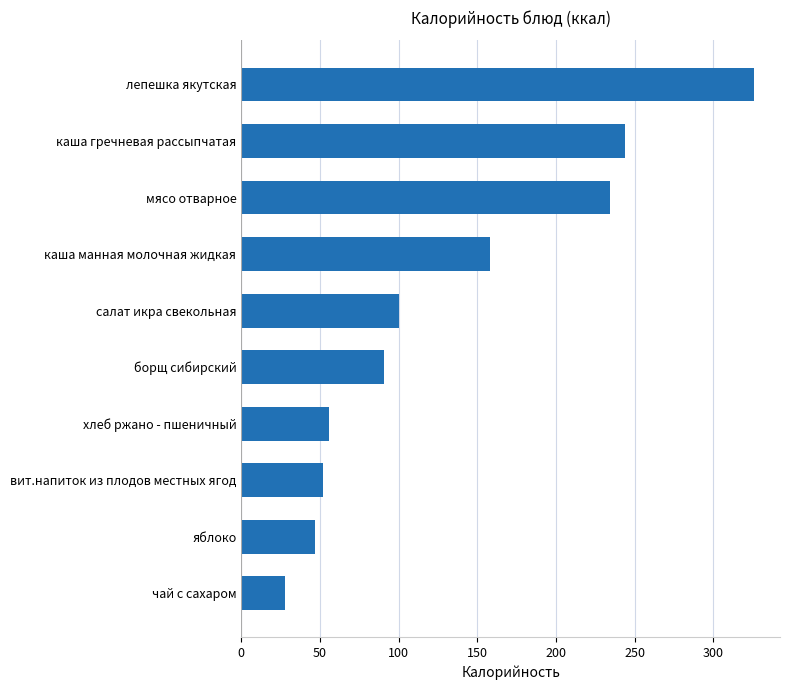

Is it true that the value at чай с сахаром is 28?

True